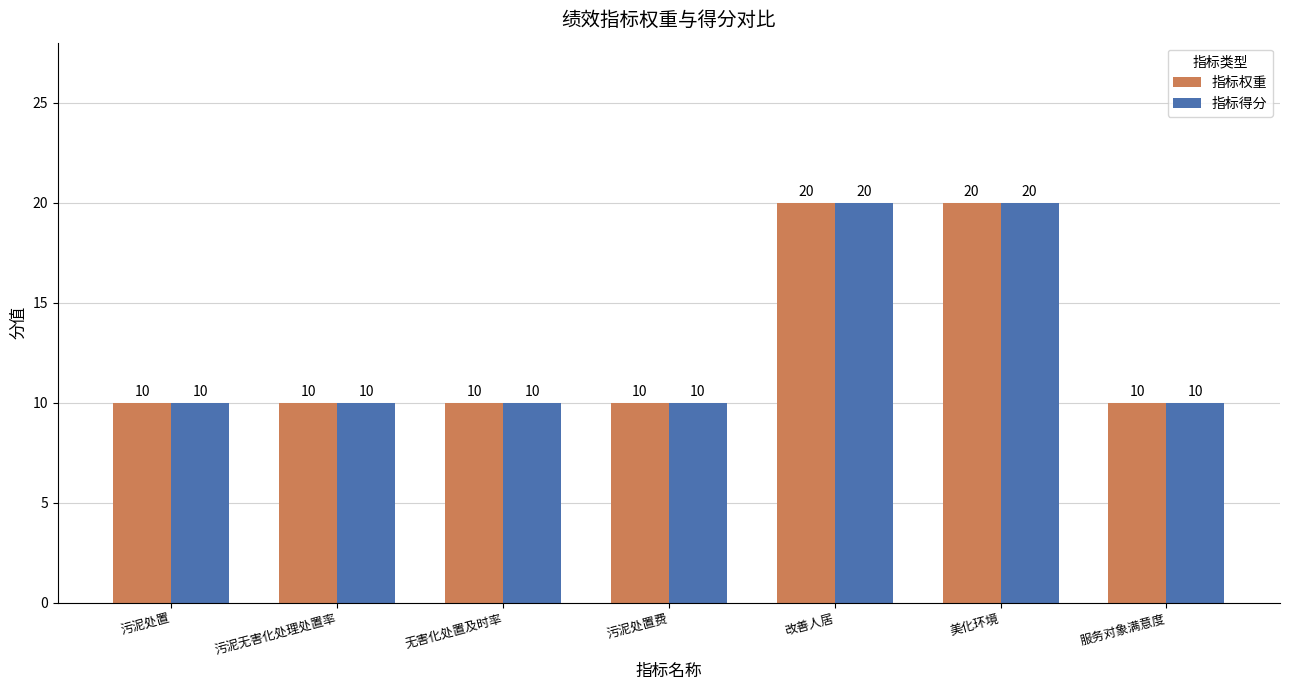

What is the total value across all series at 服务对象满意度?

20